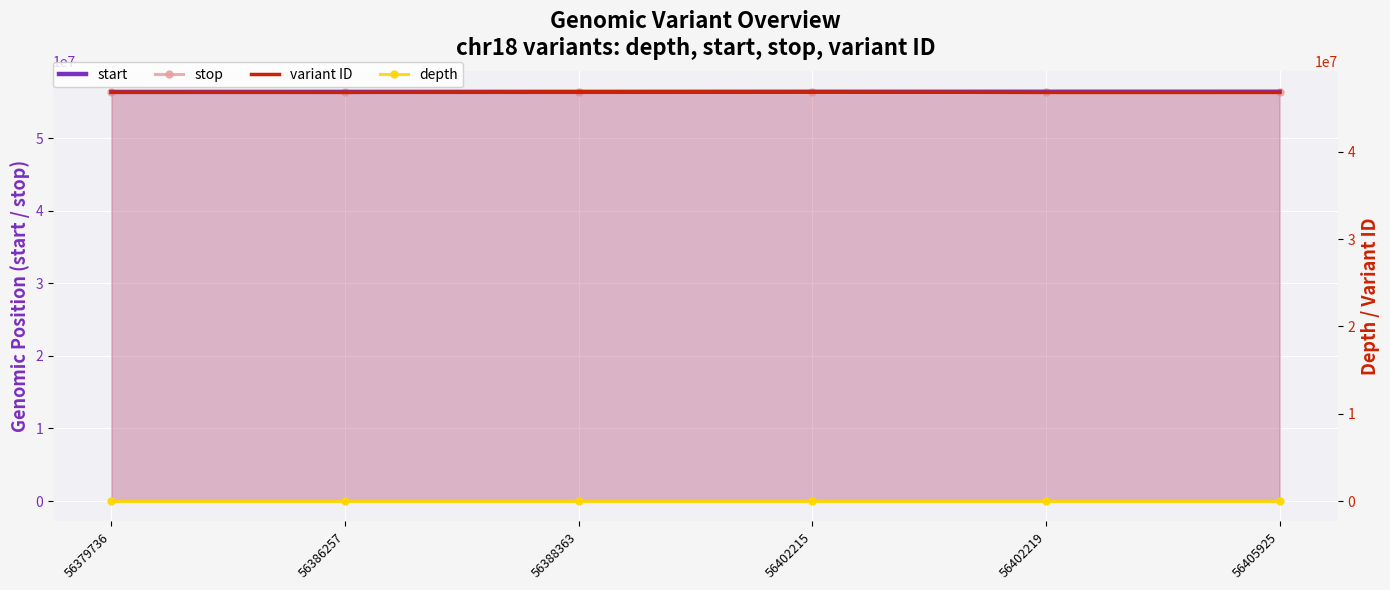

How many data points in start are less than 56402215?

3